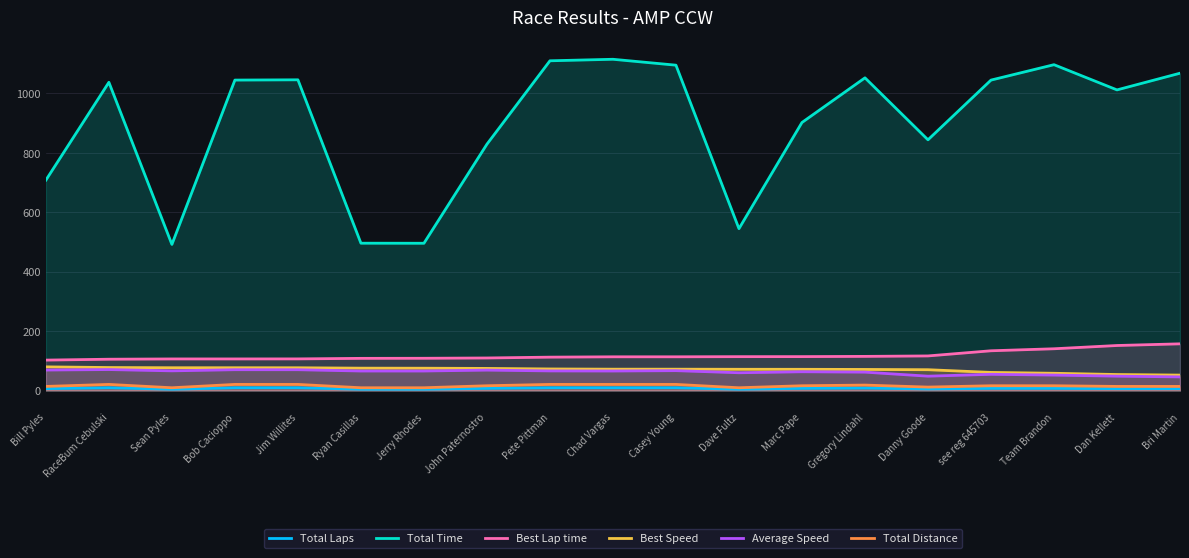

At which label is Total Distance closest to 14?

Bill Pyles